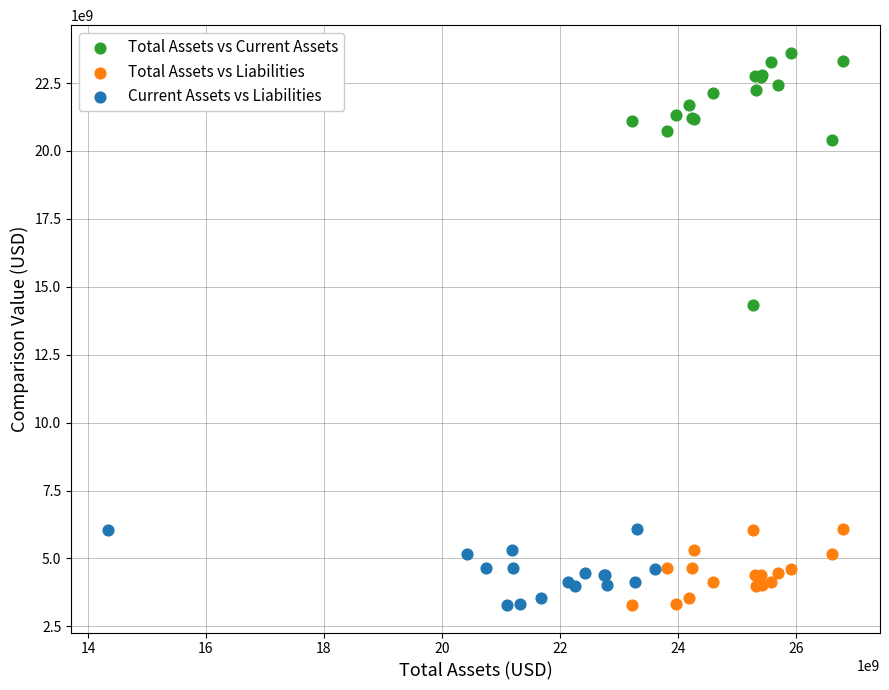

Which series has the largest Y range (max minus min)?

Total Assets vs Current Assets